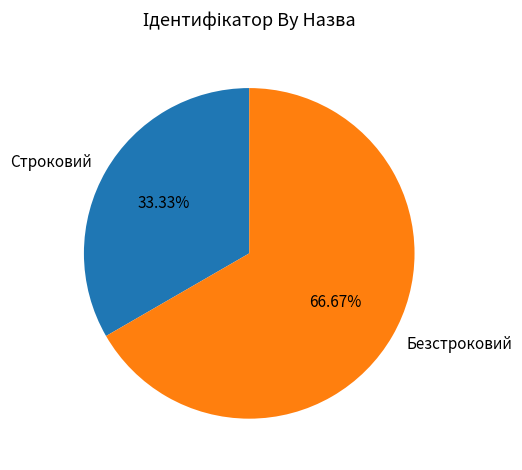

Which has a higher value, Безстроковий or Строковий?

Безстроковий